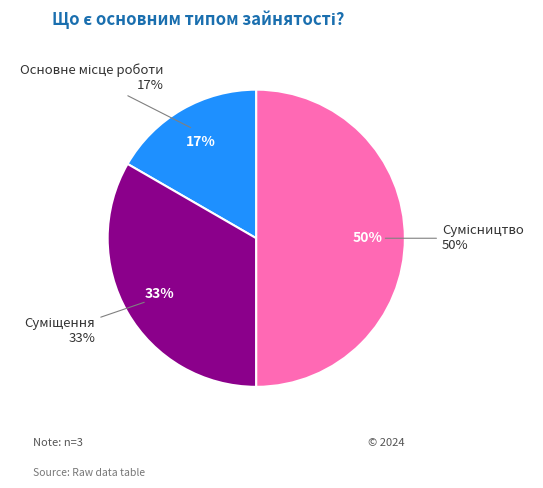

Which category has the smallest portion of the pie?

Основне місце роботи